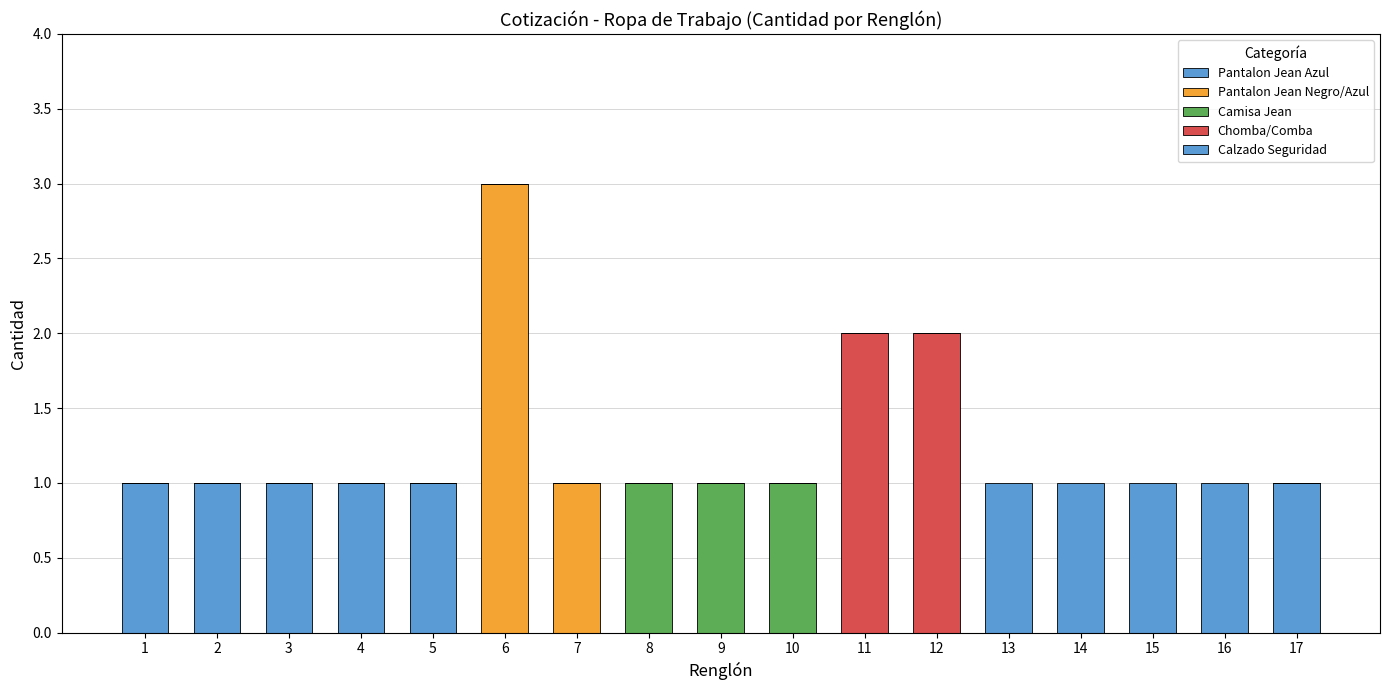

At 11, list the series in order from largest to smallest.

Chomba/Comba, Pantalon Jean Azul, Pantalon Jean Negro/Azul, Camisa Jean, Calzado Seguridad